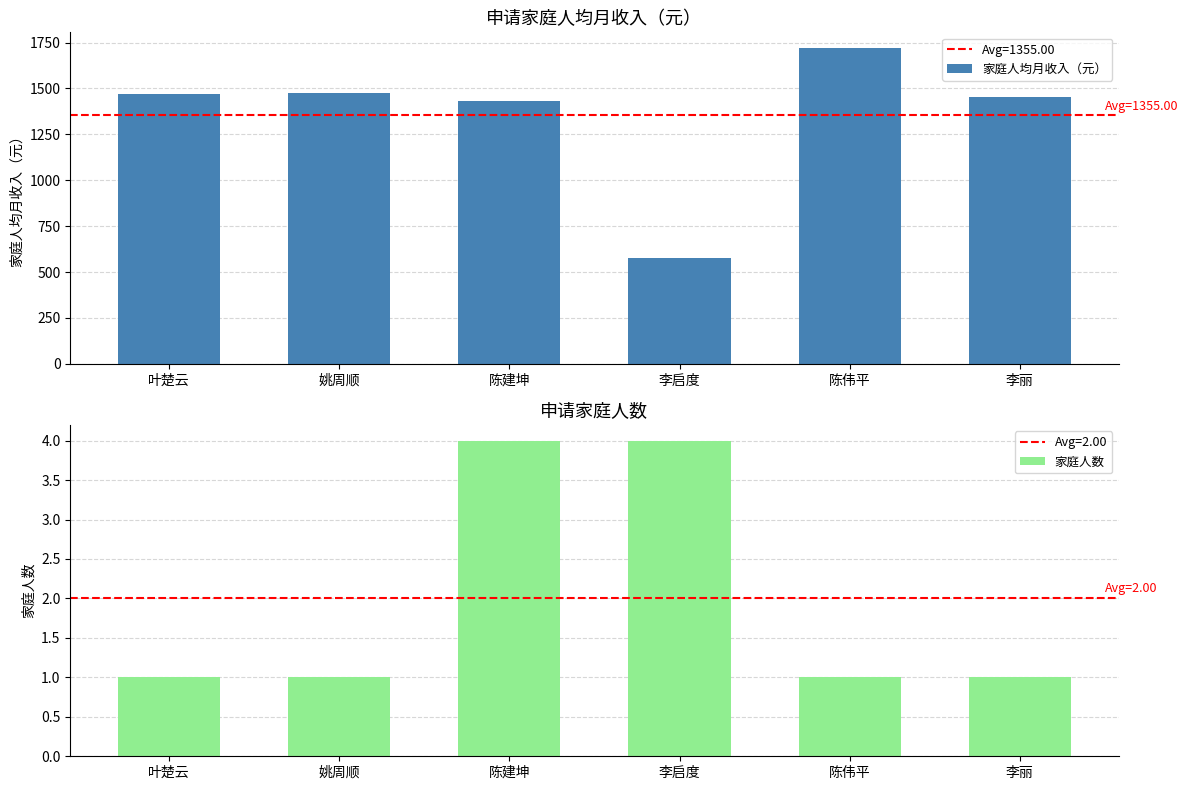

Count the number of data series in this chart.

2